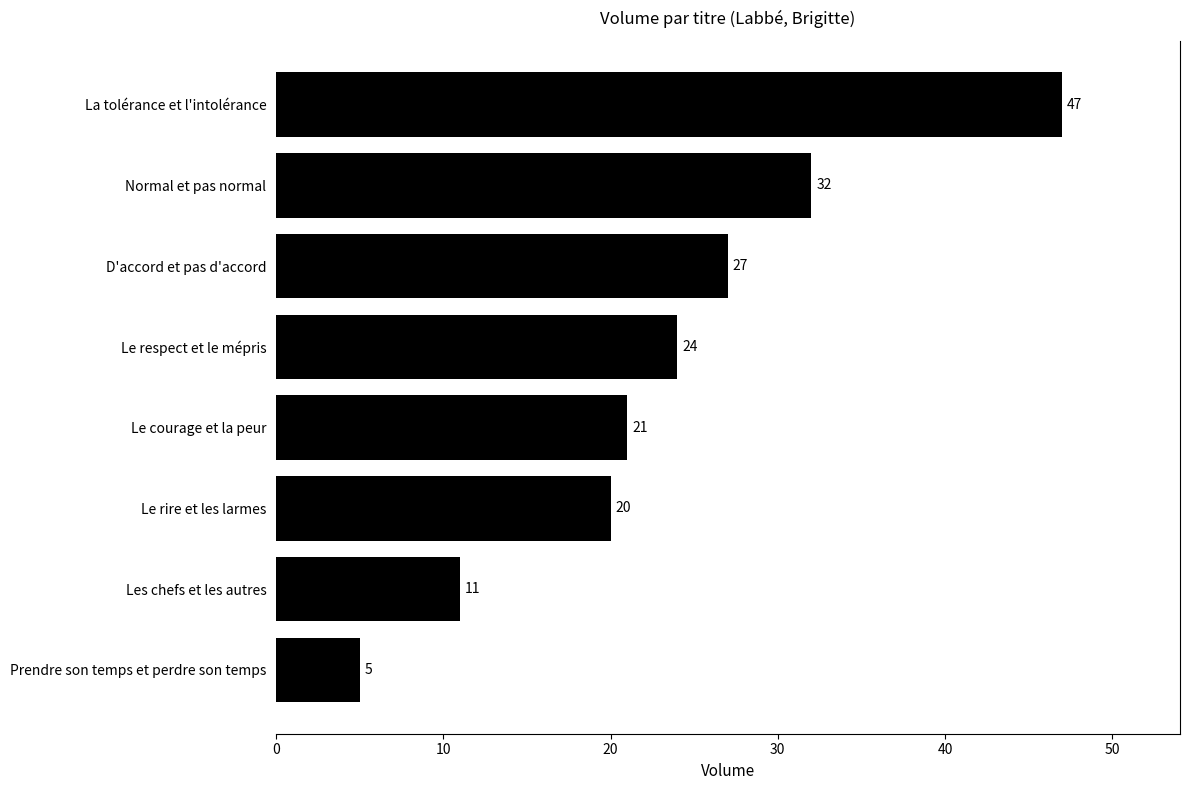

What is the difference between the maximum and minimum values?

42